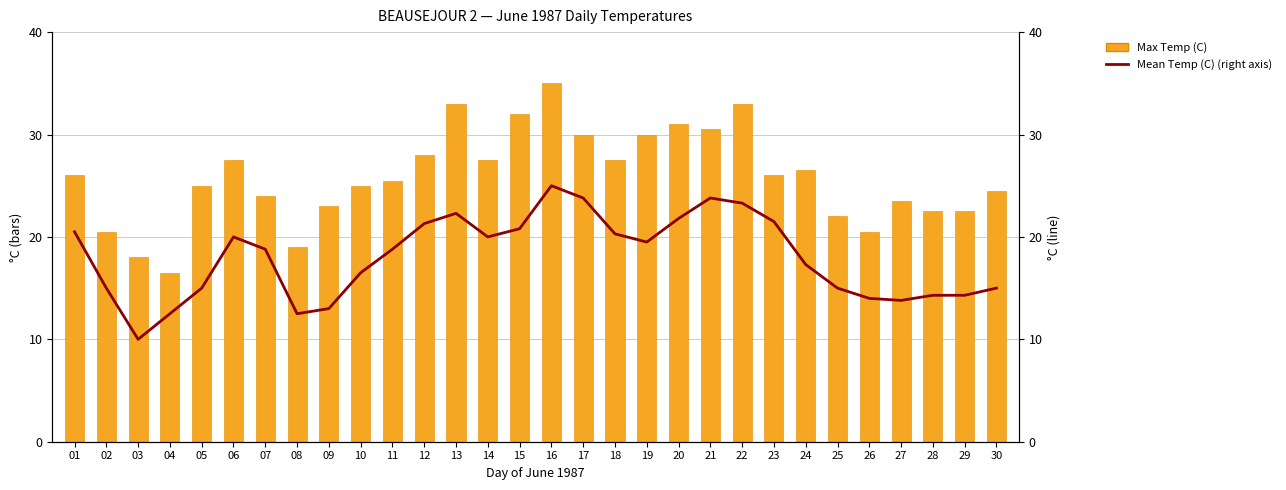

Which series has the widest spread of values?

Max Temp (C)